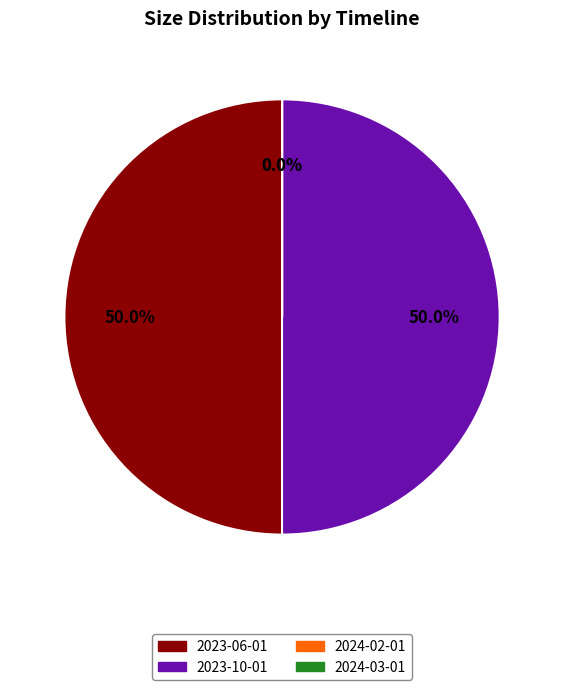

Is there a majority slice in this chart?

No